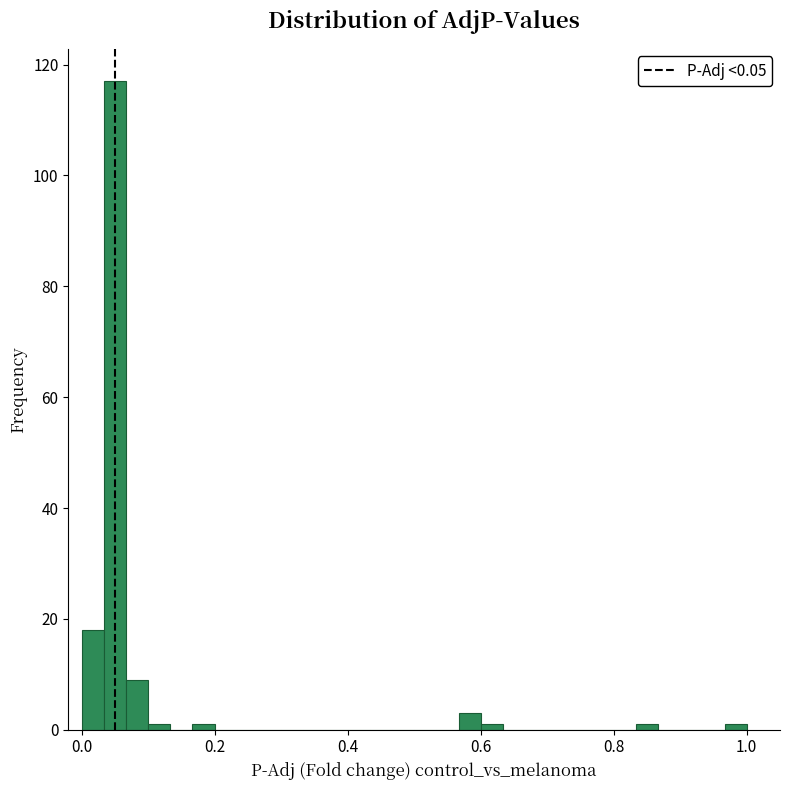

Around what value on the x-axis is the tallest bar? Give the approximate position of its centre, as read against the axis.

0.06